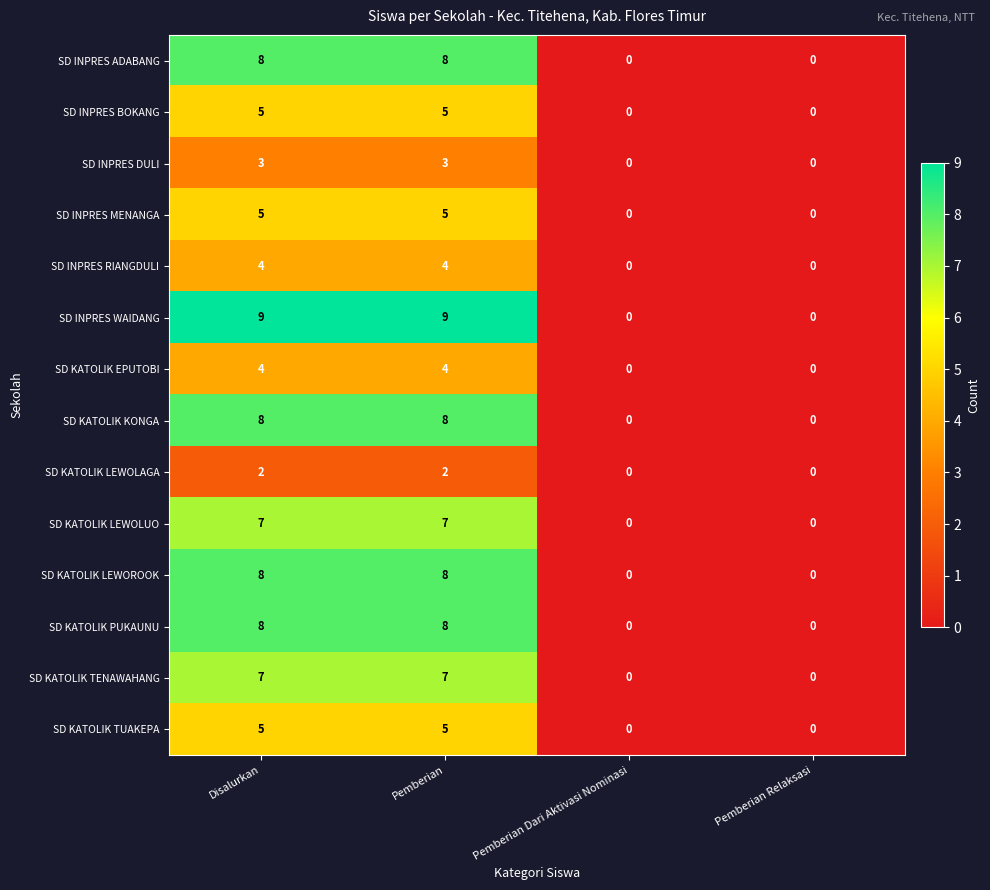

Between Disalurkan and Pemberian Dari Aktivasi Nominasi, which series saw the biggest shift?

SD INPRES WAIDANG